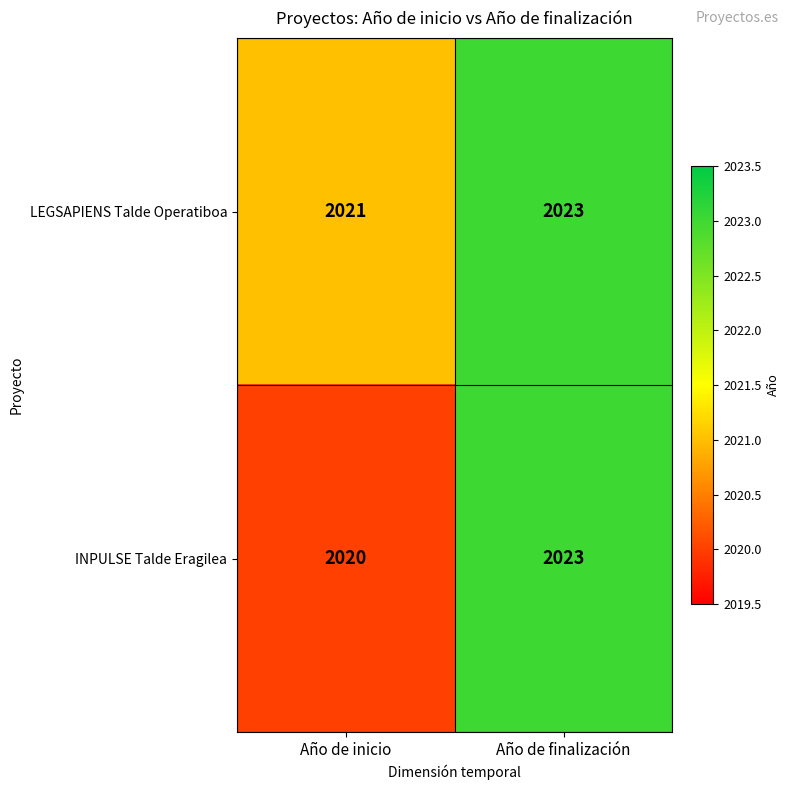

What is the difference between the highest and lowest values at Año de inicio?

1